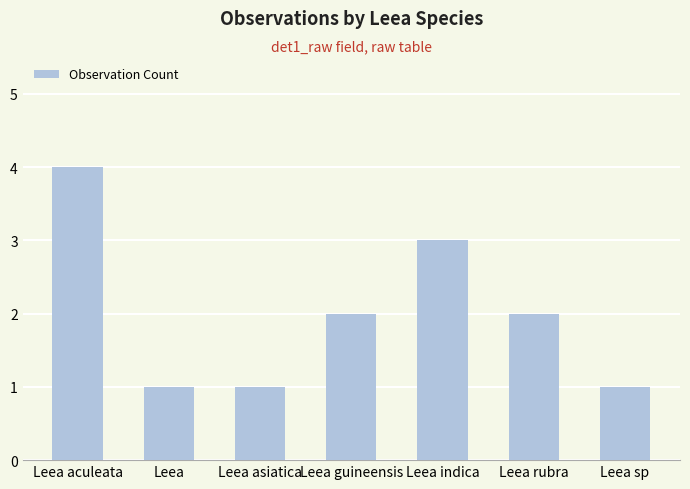

How many values are below 2?

3